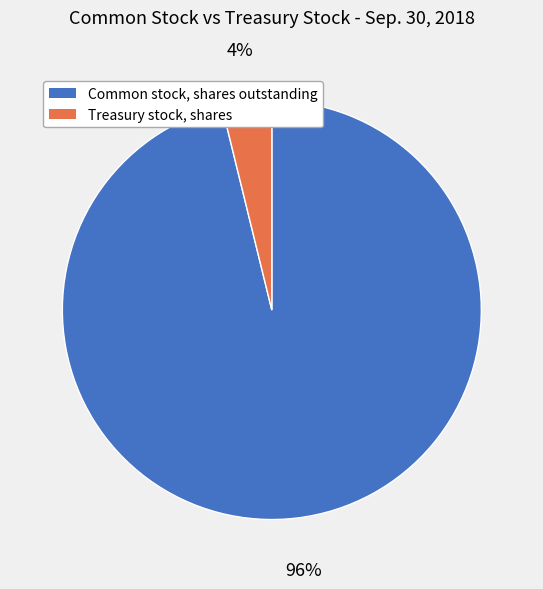

Does Common stock, shares outstanding account for over 50% of the chart?

Yes